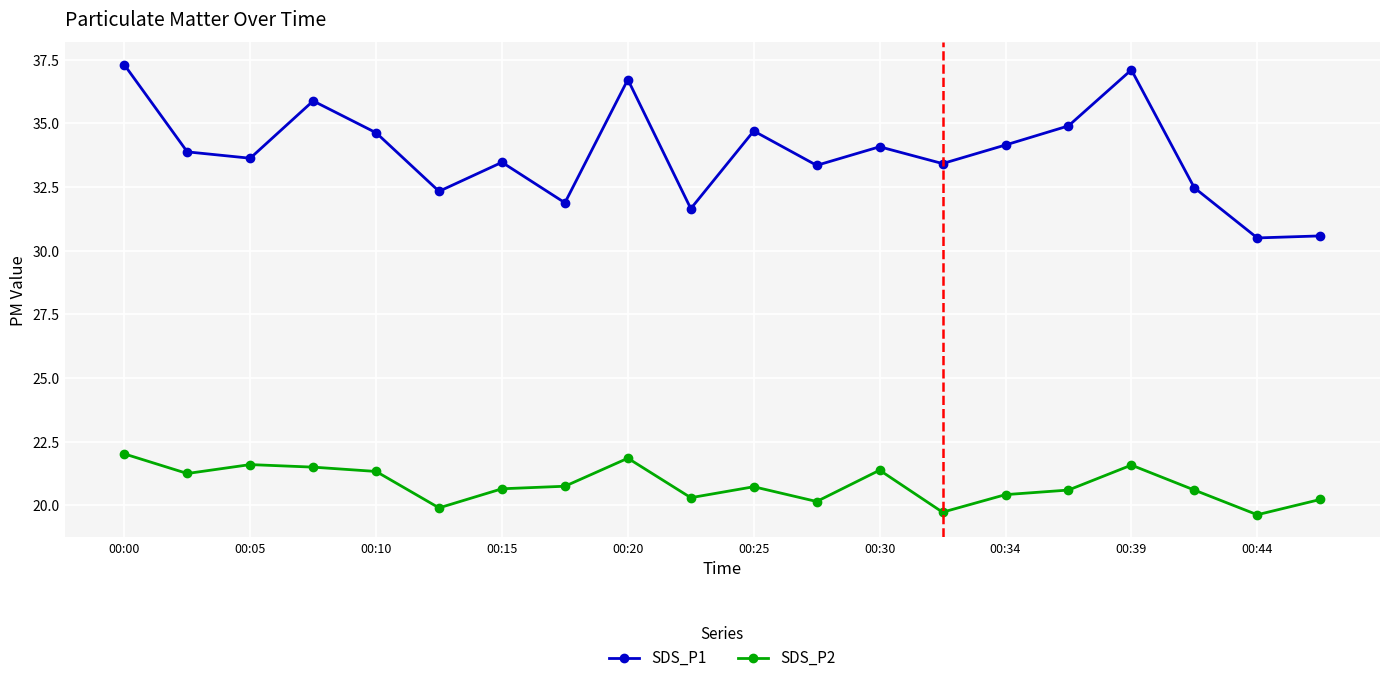

What is the difference between the second highest and second lowest values in the SDS_P2 series?

2.1